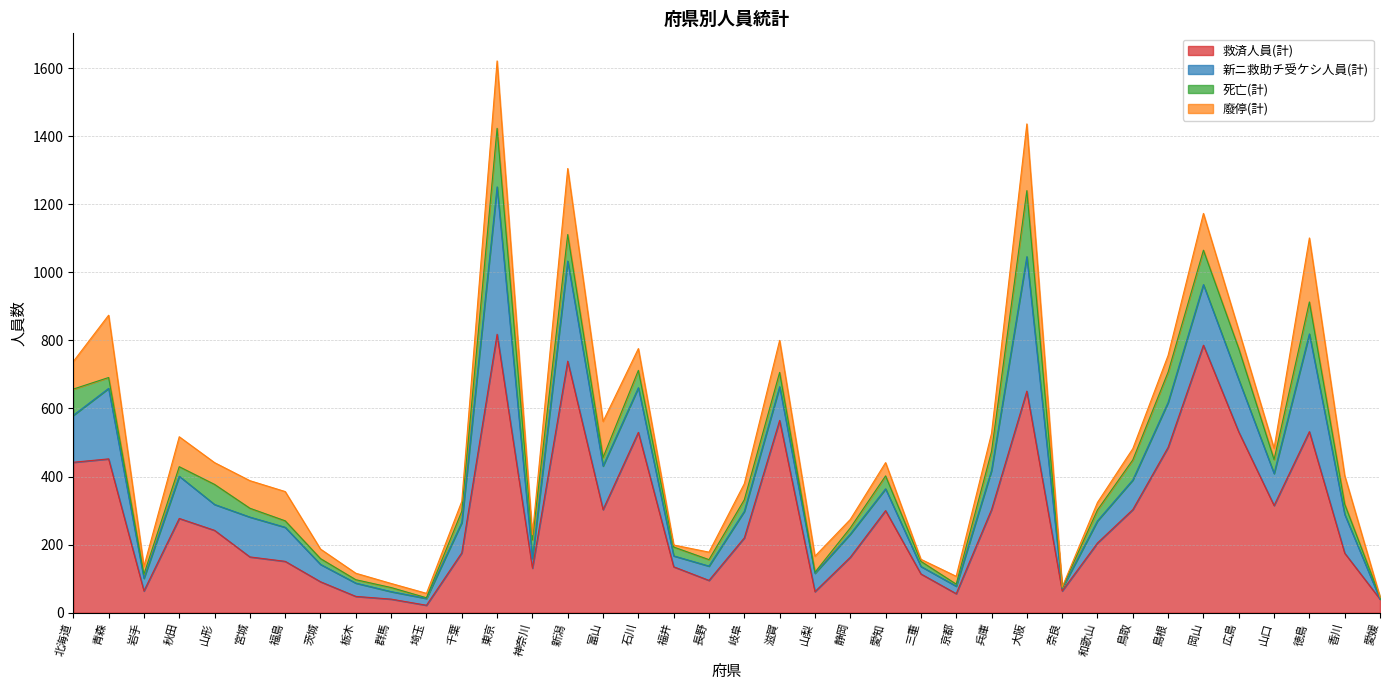

At which category is the sum across all series the highest?

東京